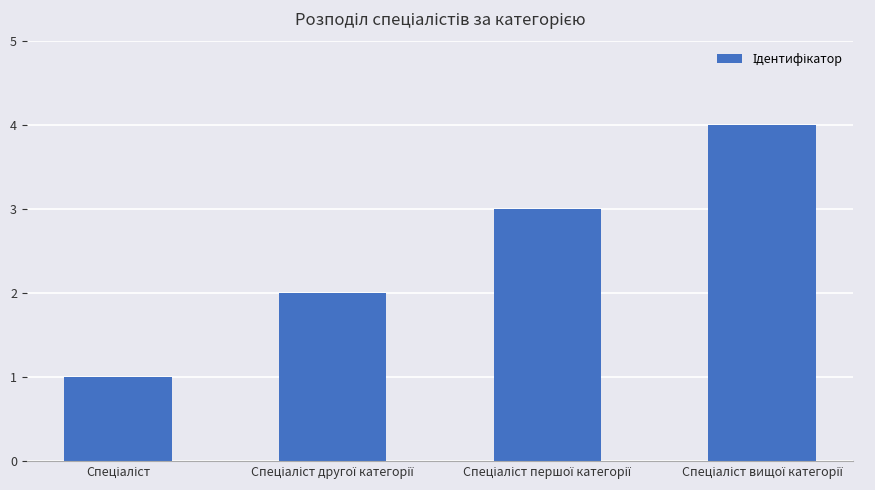

Reading left to right, list all the values displayed in this chart.

1	2	3	4